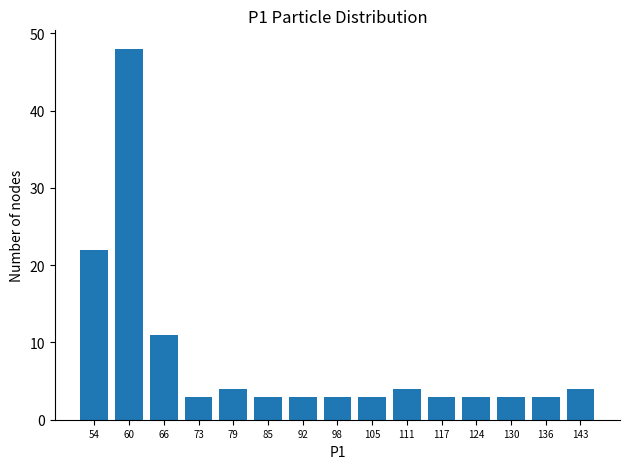

Which range on the x-axis has the tallest bar?

57 to 64